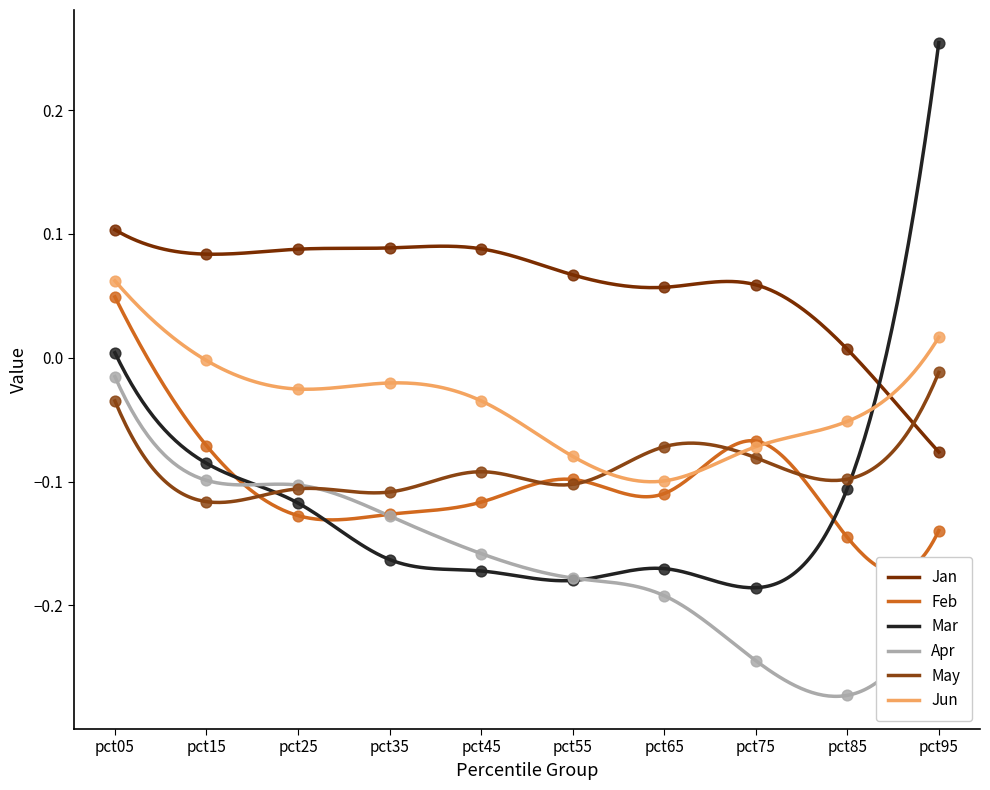

Which series has the largest total across all categories?

Jan